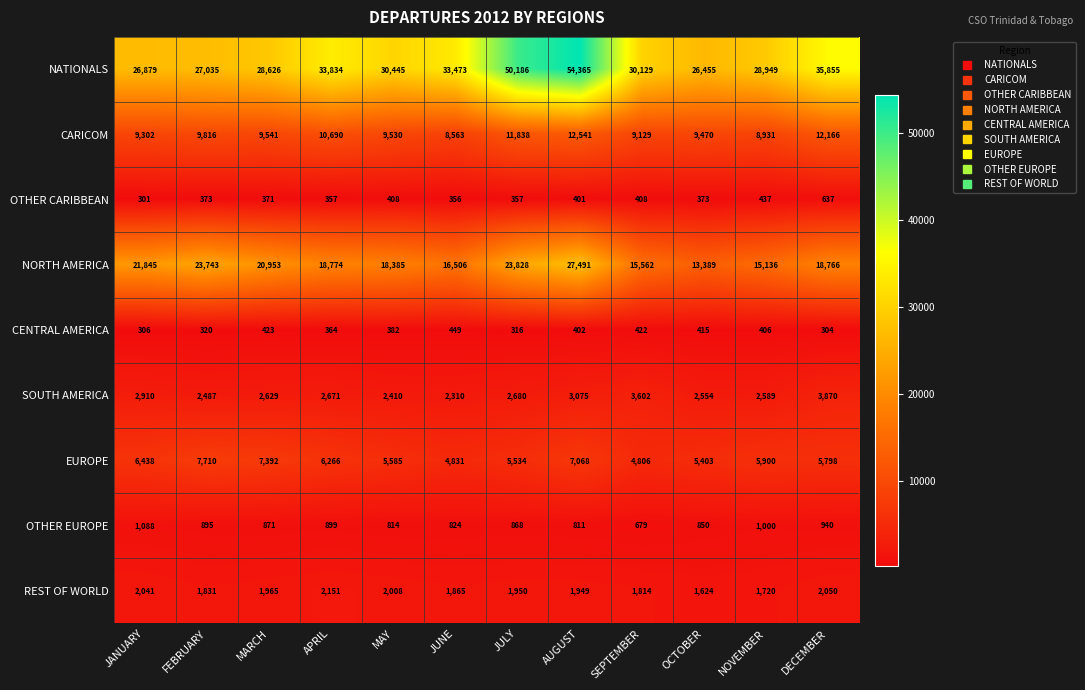

Where is CENTRAL AMERICA nearest to the value 376?

MAY